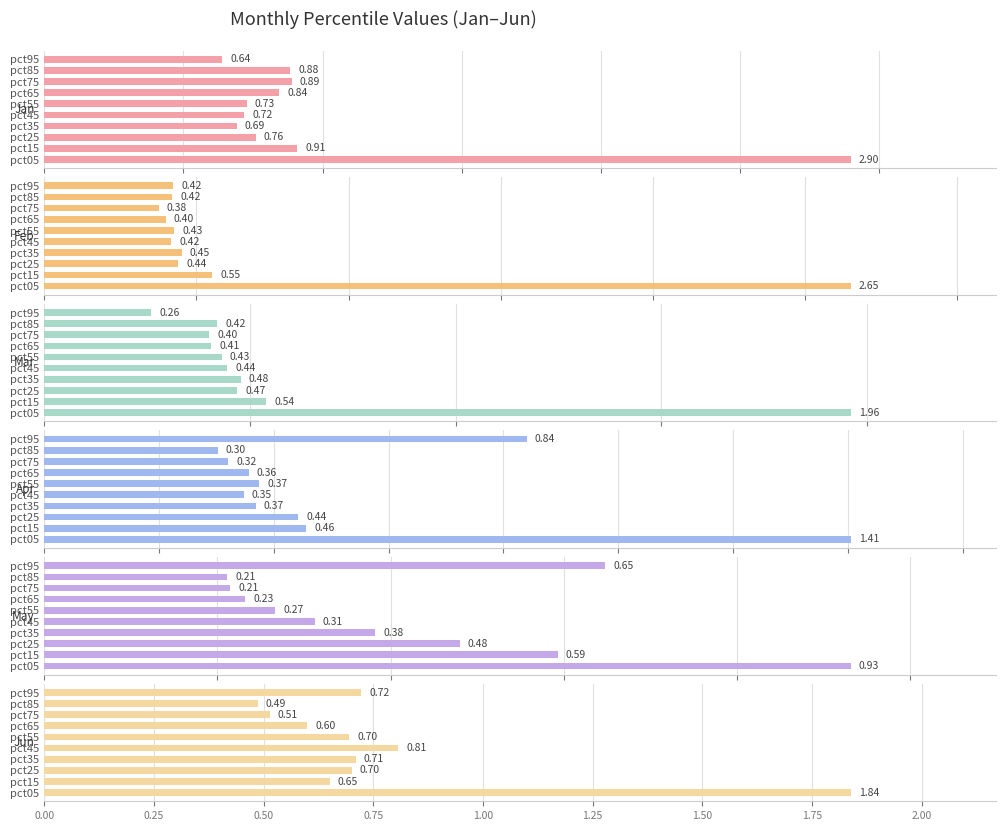

What are all the series names shown in the legend?

Jan, Feb, Mar, Apr, May, Jun